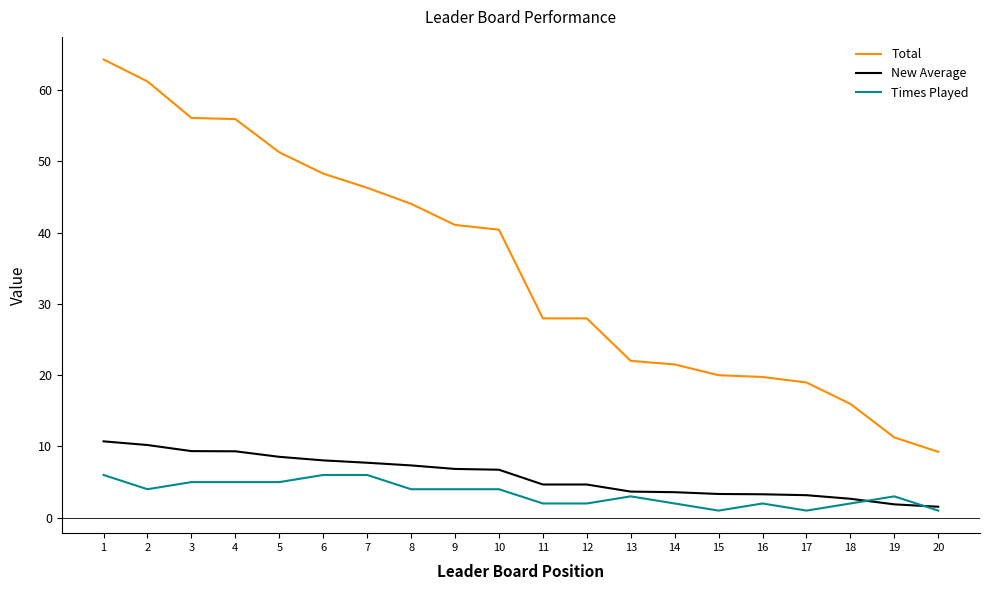

The Total series shows 13.9 at 3. True or false?

False